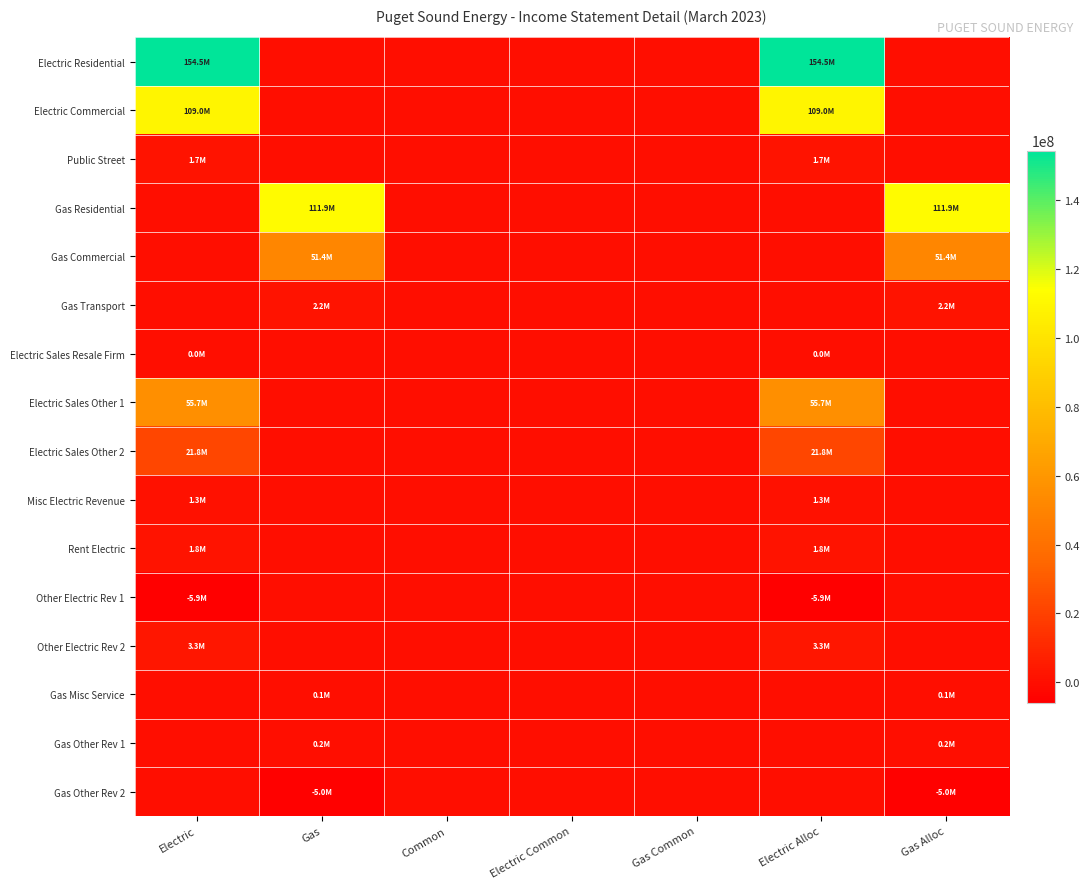

How many categories are shown in the chart?

7